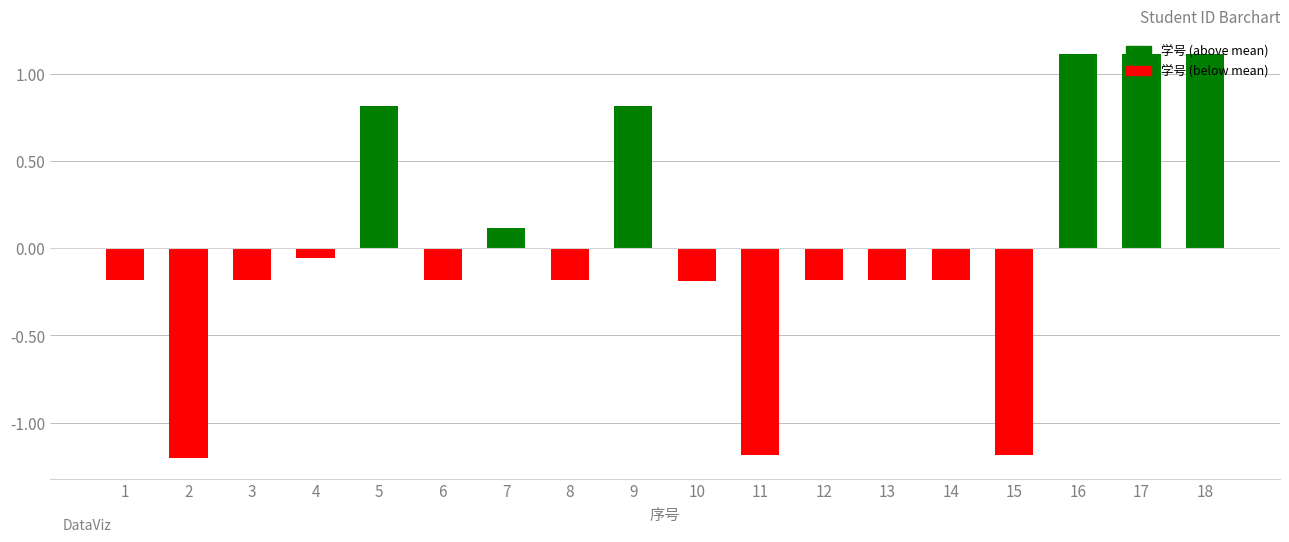

Read the value at 11.

-1.2